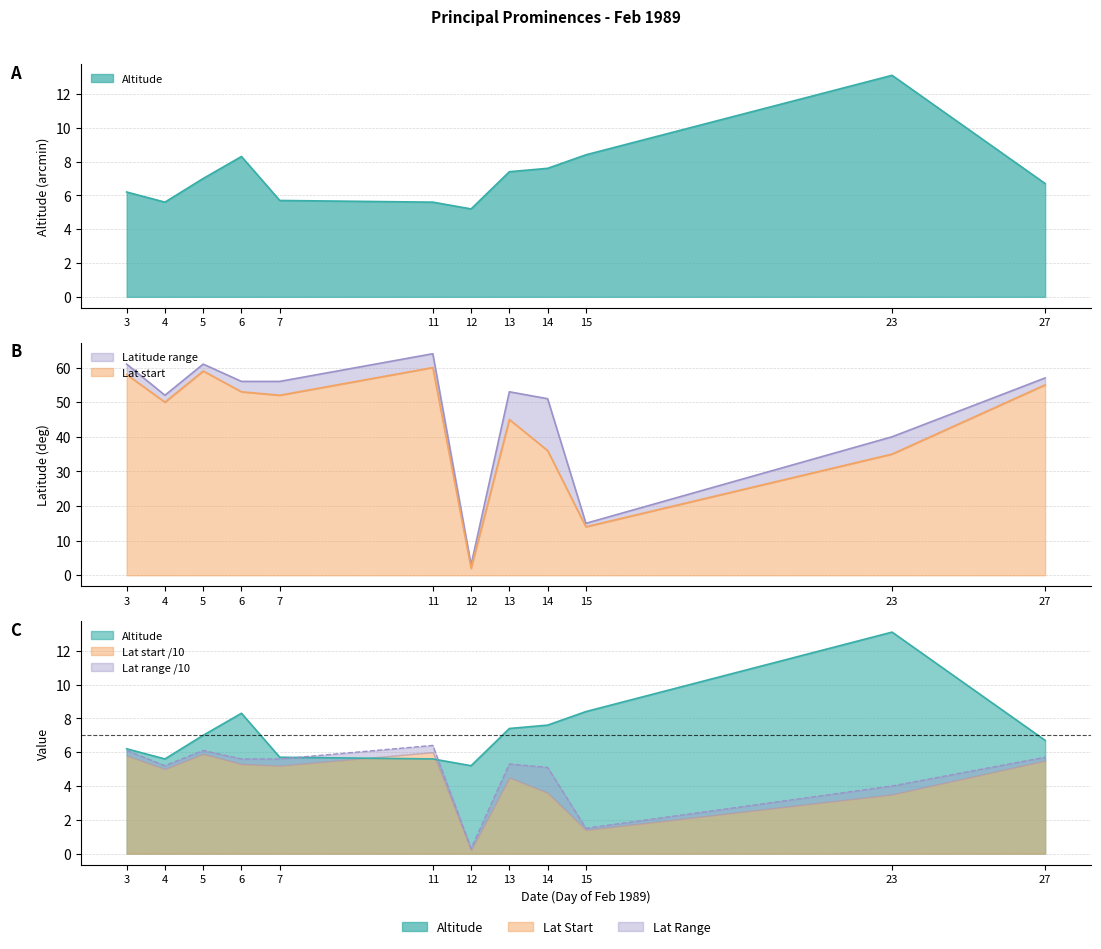

What is the difference between the Altitude values at 23 and 13?

5.7